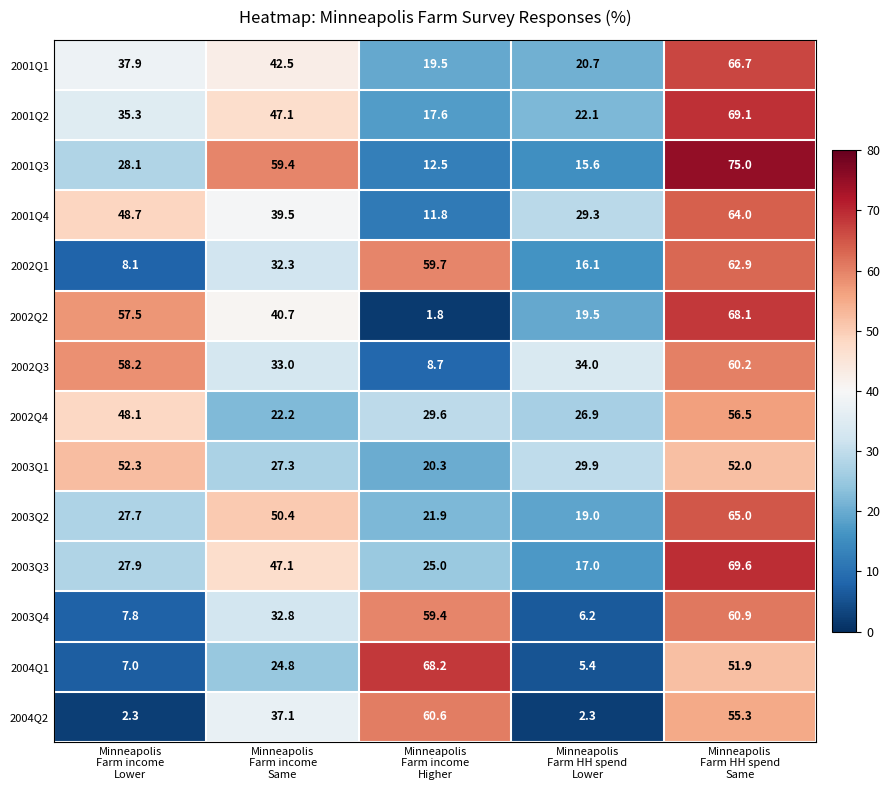

At which category is the sum across all series the highest?

Minneapolis
Farm HH spend
Same